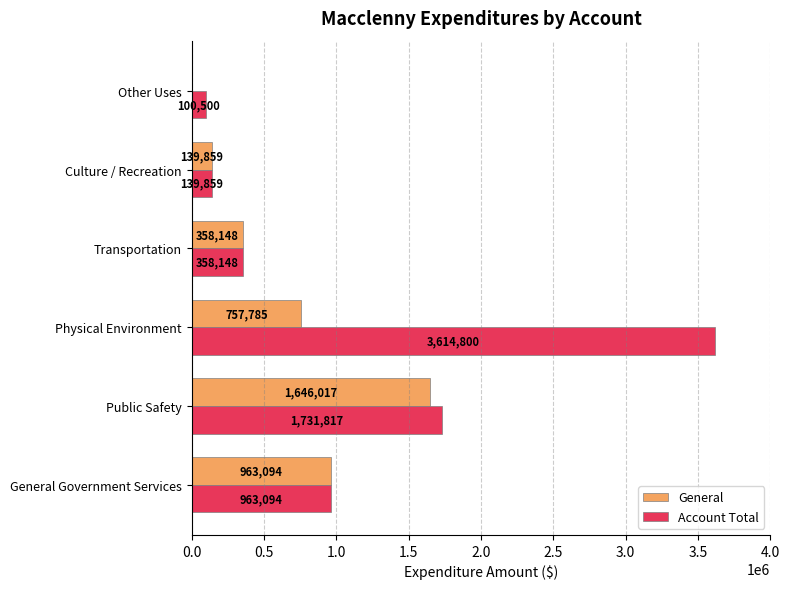

Which series has the largest range (max minus min)?

Account Total